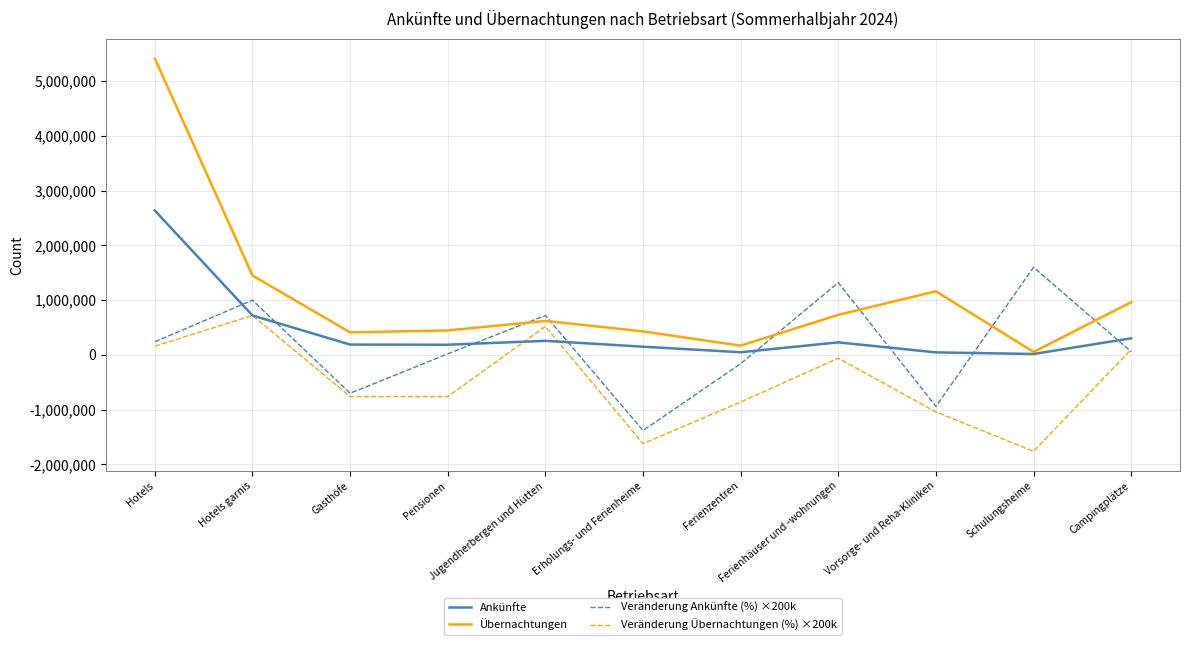

What is the maximum value shown in the chart?

5411648.0